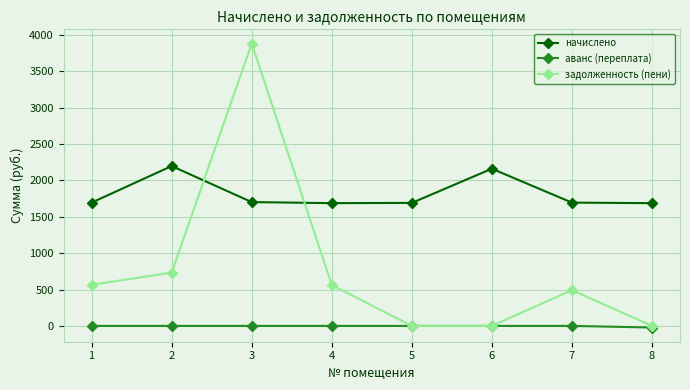

What is the total value across all series at 3?

5580.0